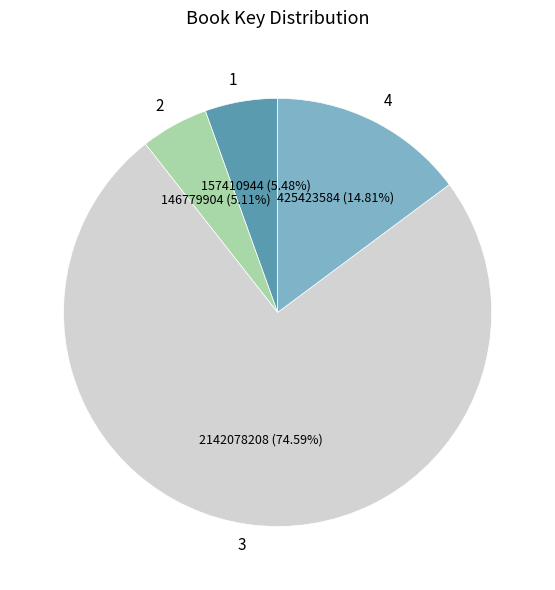

To the nearest percent, what percentage of the pie is 2?

5%